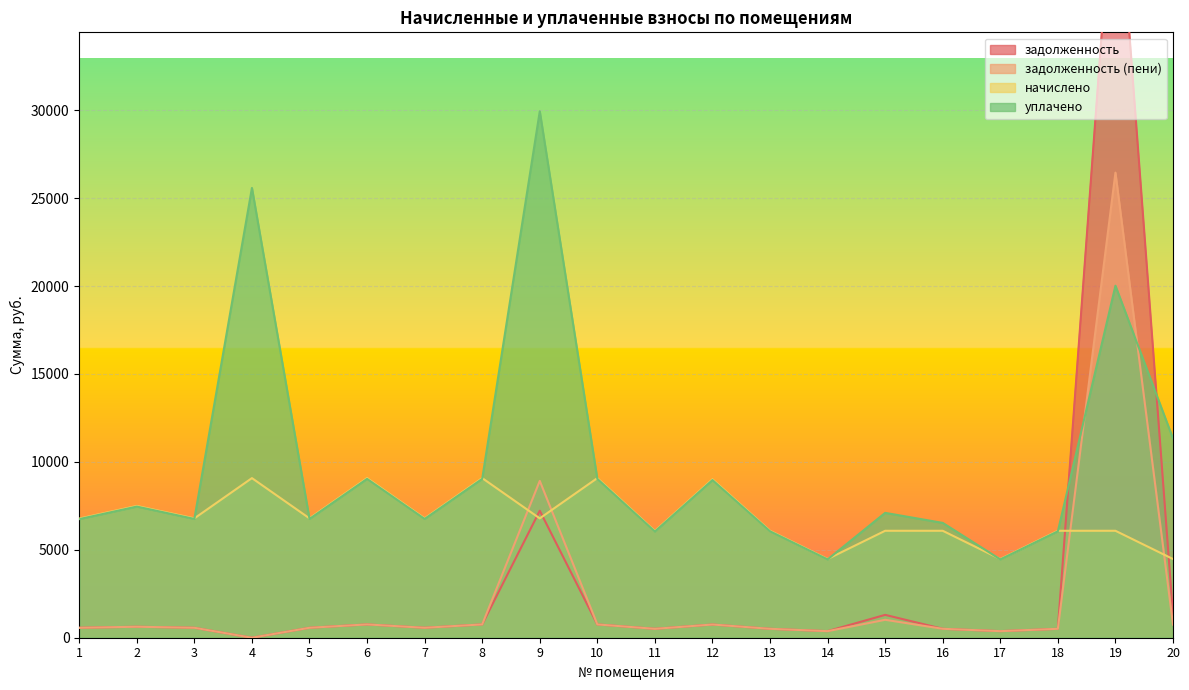

List the series in order of their peak value, highest first.

задолженность, уплачено, задолженность (пени), начислено